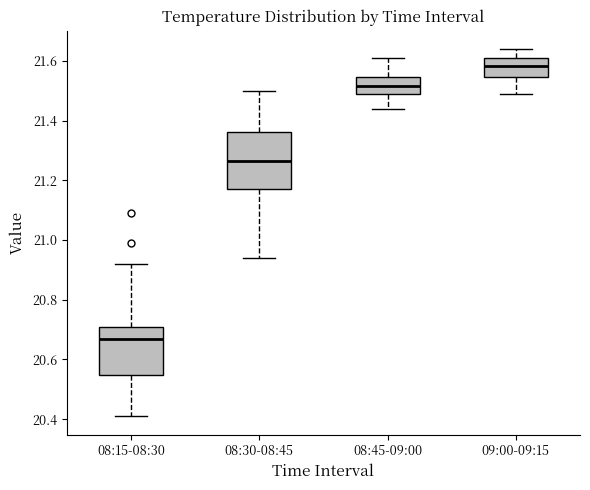

Where is the lower edge of the box for 08:15-08:30 on the y-axis? The values are not printed on the chart, so give them approximately, as read against the axis.

20.54